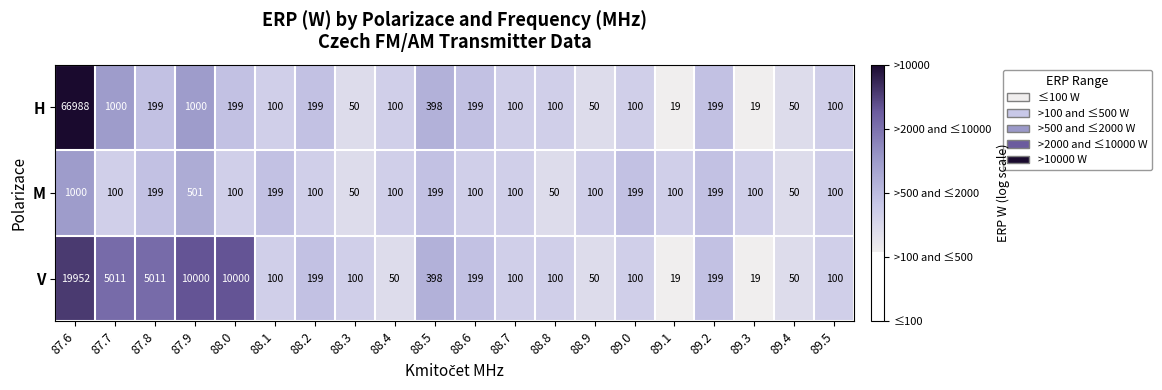

Which series has the largest range (max minus min)?

H